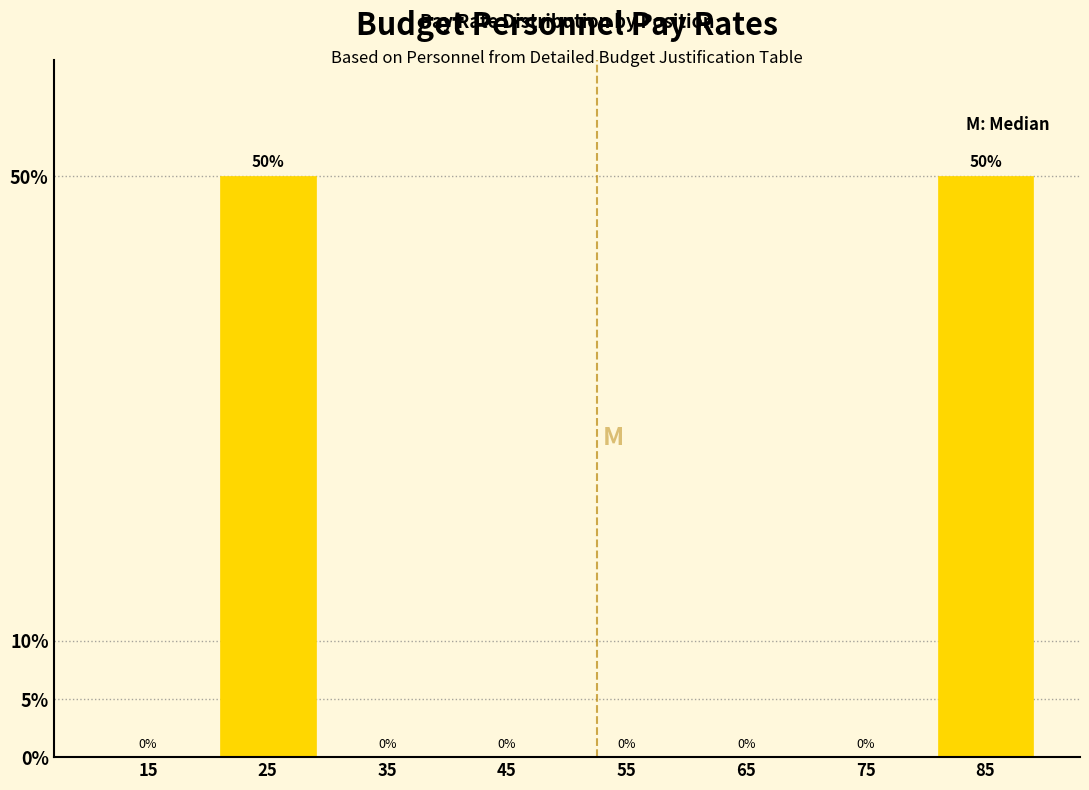

Reading left to right, extract all data points from this chart.

15=0	25=50	35=0	45=0	55=0	65=0	75=0	85=50